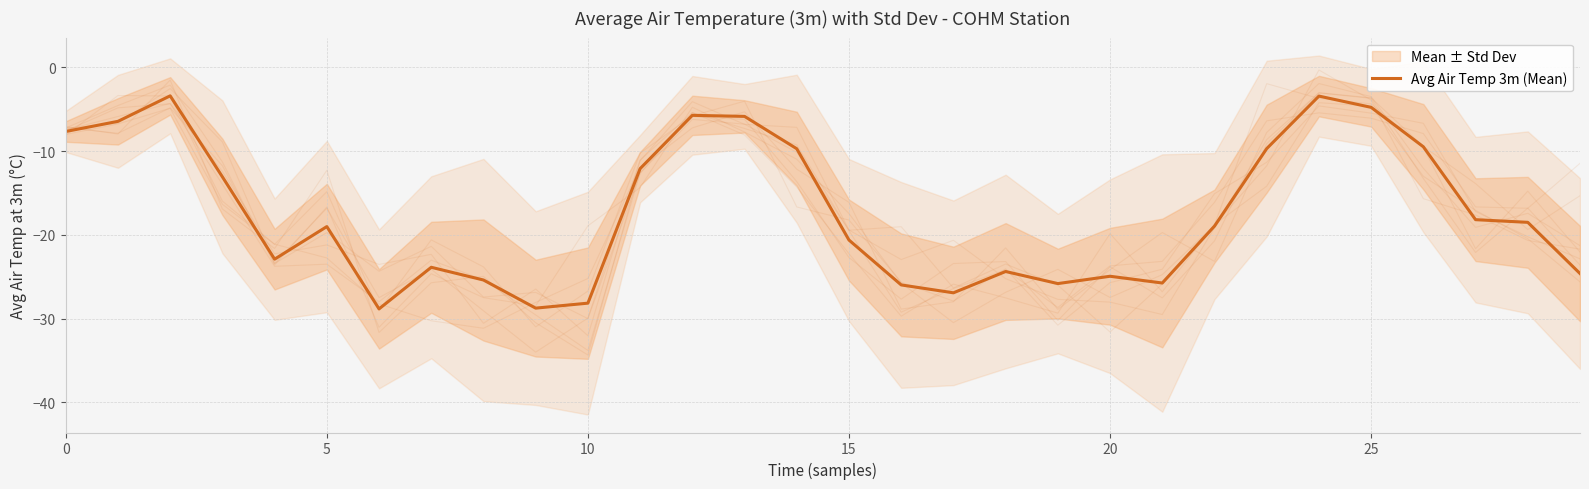

What is the label of the 21st point from the left?

20